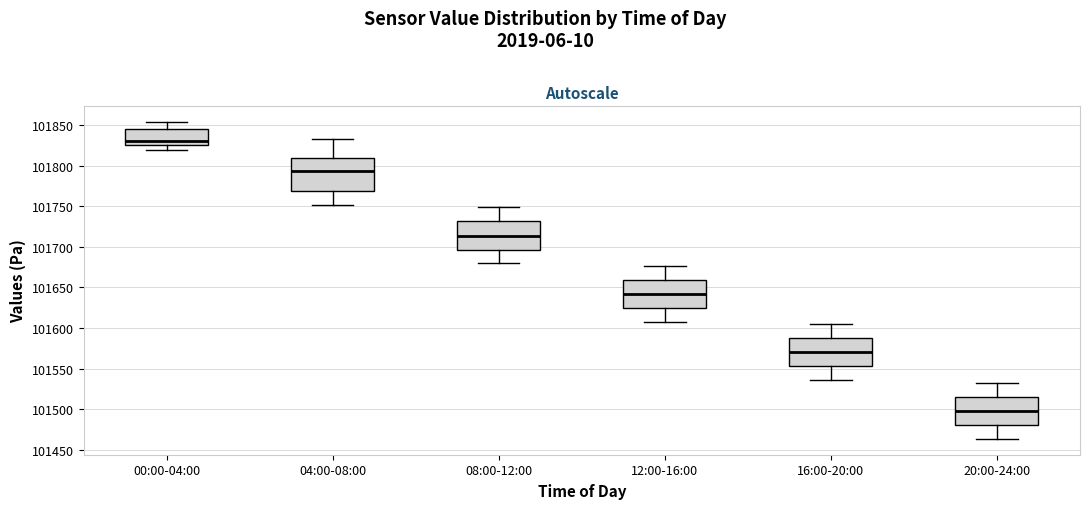

Where is the upper edge of the box for 20:00-24:00 on the y-axis? The values are not printed on the chart, so give them approximately, as read against the axis.

101515